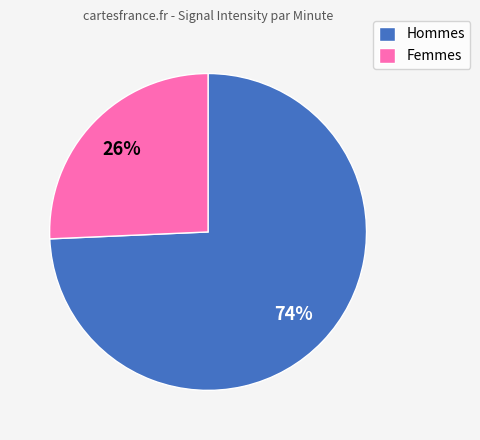

True or false: Hommes accounts for 80% of the total.

False